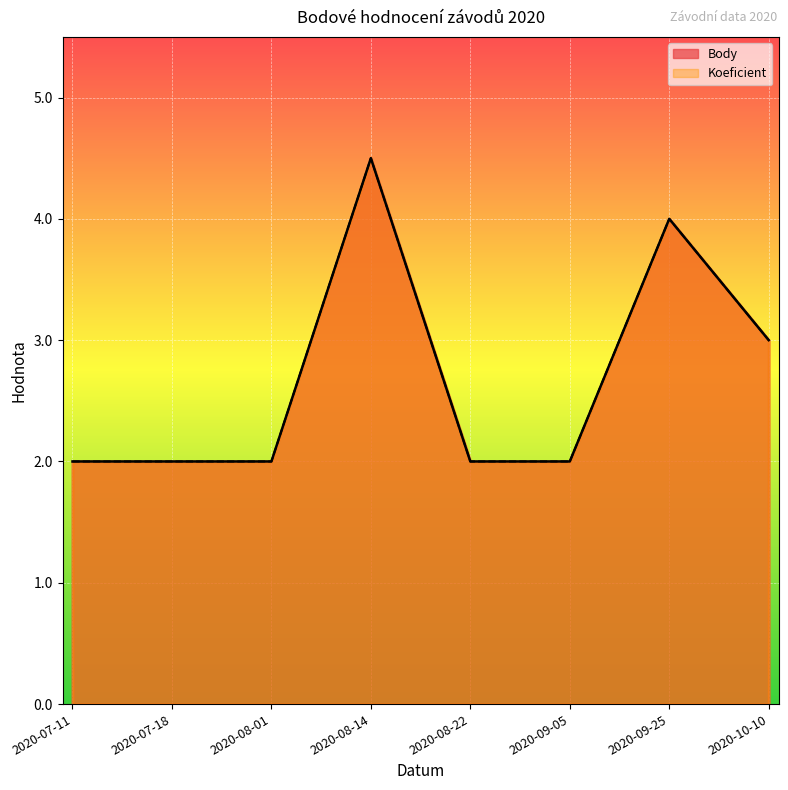

What are all the series names shown in the legend?

Body, Koeficient